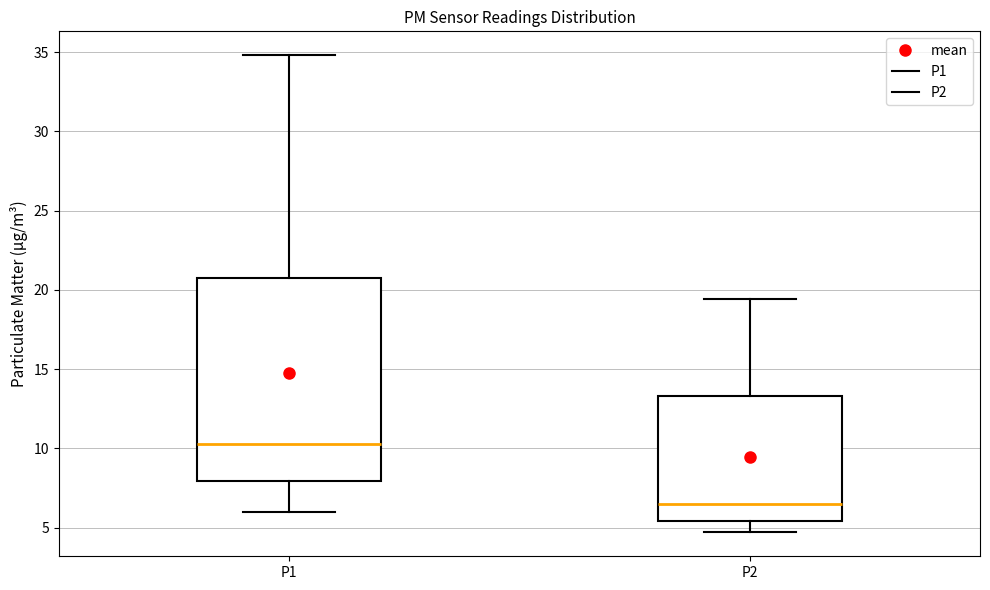

Reading left to right, read every box against the y-axis: the position of its median line, the range the box covers, and the ends of its whiskers. The values are not printed on the chart, so give them approximately, as read against the axis.

P1: median 10.5, box 8.0 to 21.0, whiskers 6.0 to 35.0
P2: median 6.5, box 5.5 to 13.5, whiskers 4.5 to 19.5